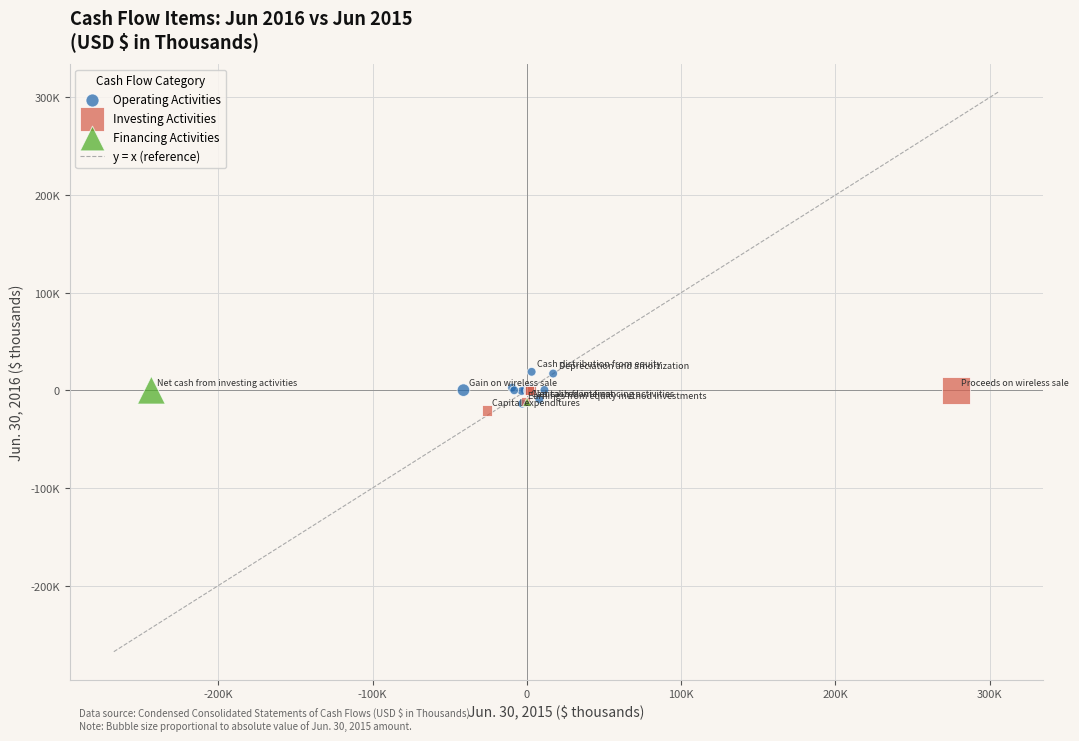

Which series has the widest spread of Y values?

Operating Activities